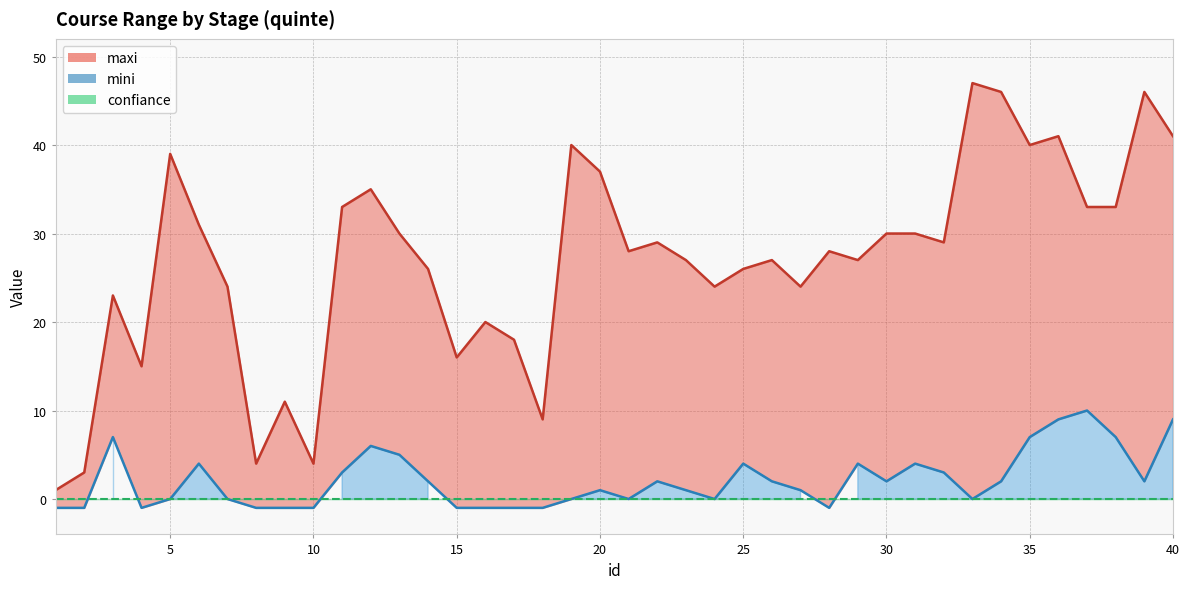

What is the total value across all series at 23?

28